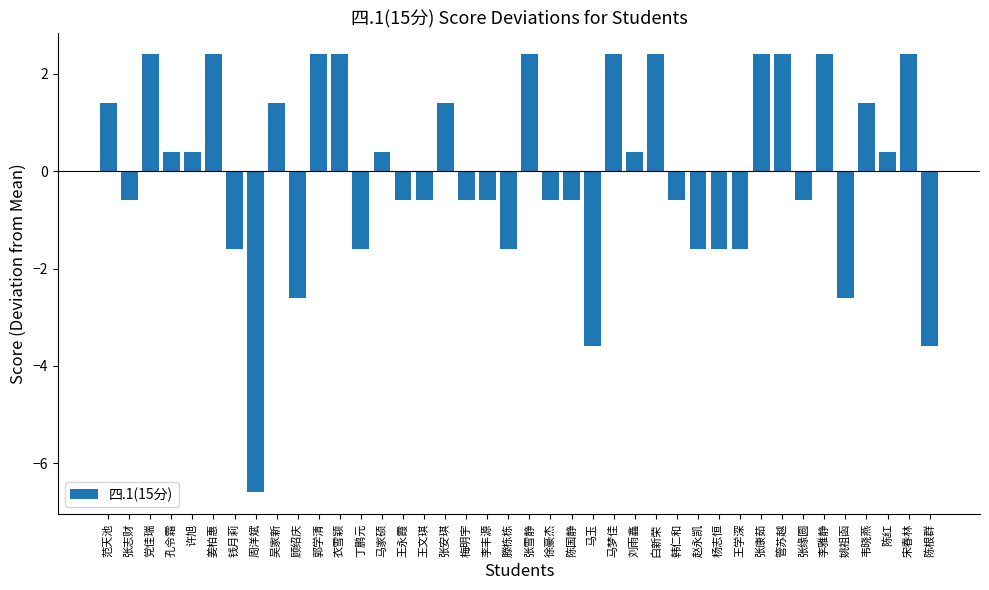

Which category has the lowest value across all series?

周洋斌